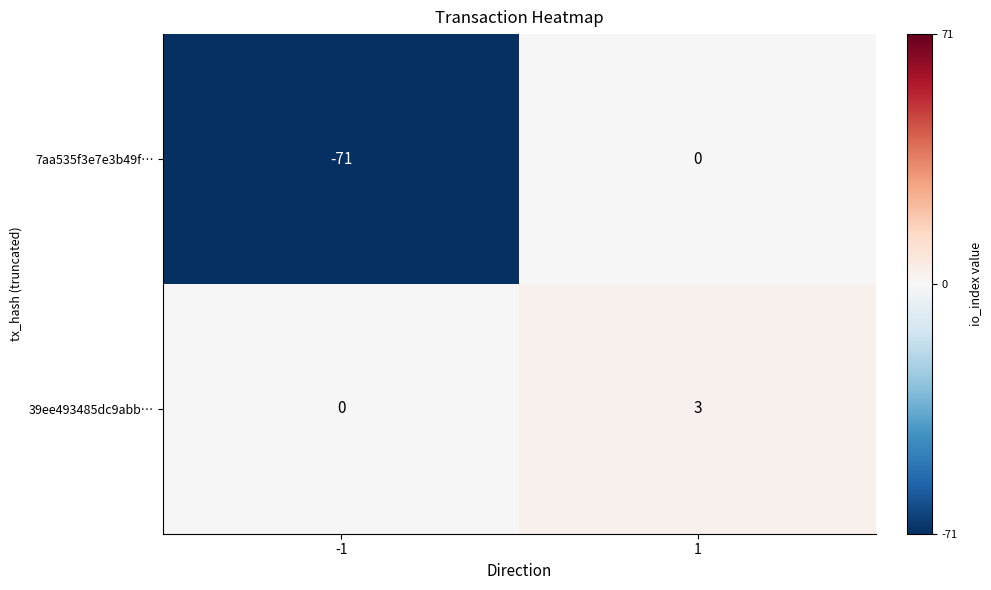

What is the minimum value for 7aa535f3e7e3b49f…?

-71